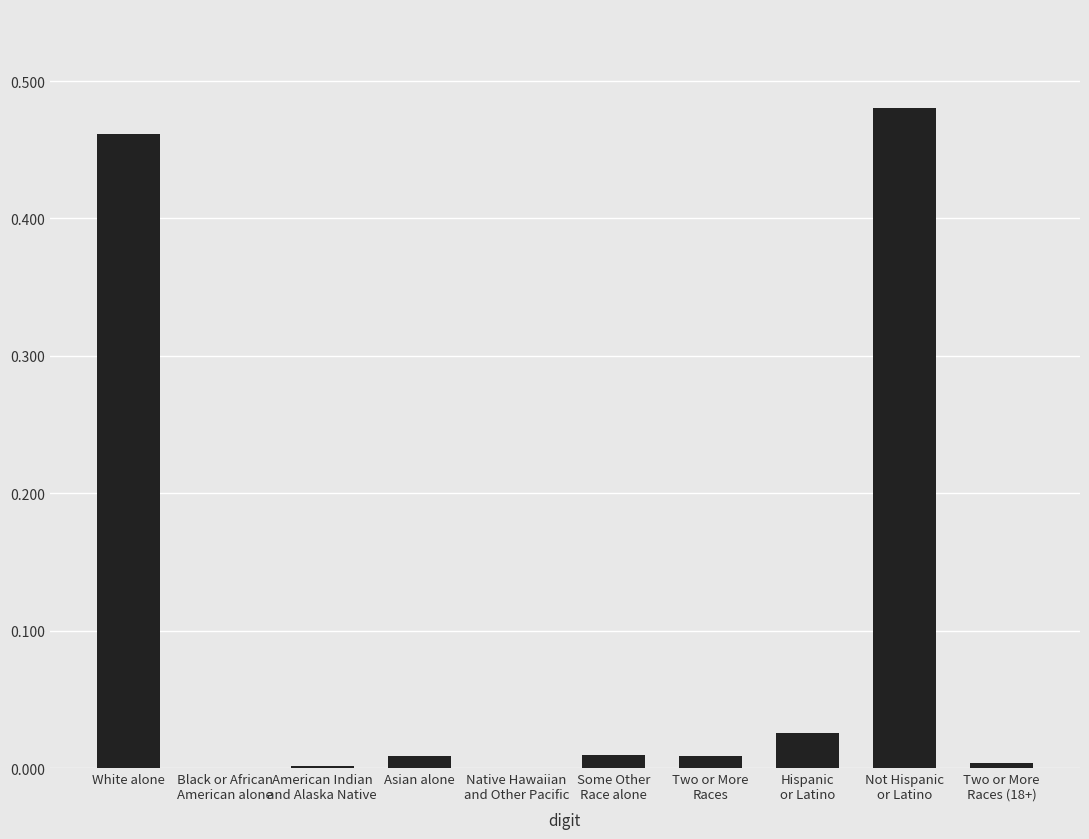

The value at Native Hawaiian
and Other Pacific is 0.0. True or false?

True